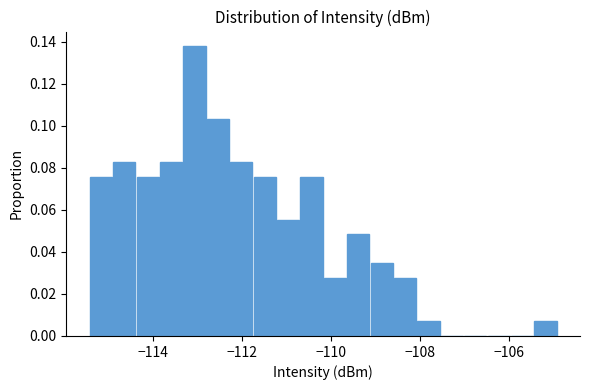

Read against the x-axis, roughly where is the centre of the tallest bar?

-113.0